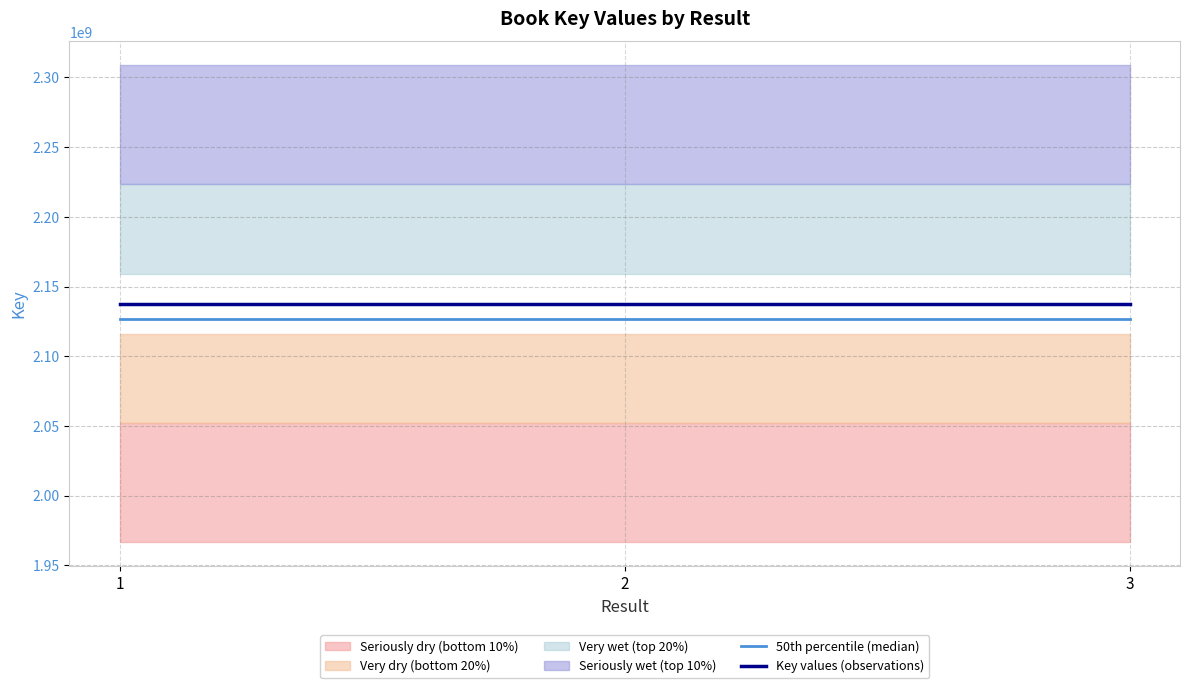

Is the value of Key values (observations) at 1 greater than the value of 50th percentile (median) at 3?

Yes